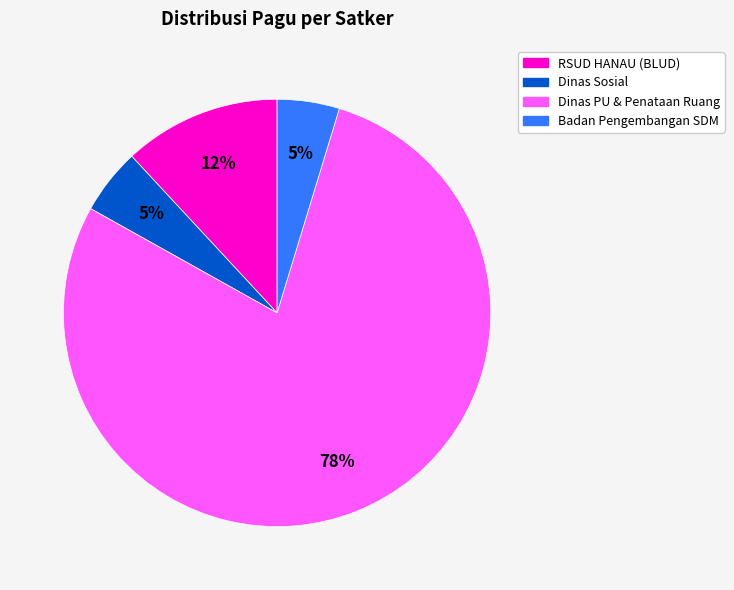

How many slices are in this pie chart?

4